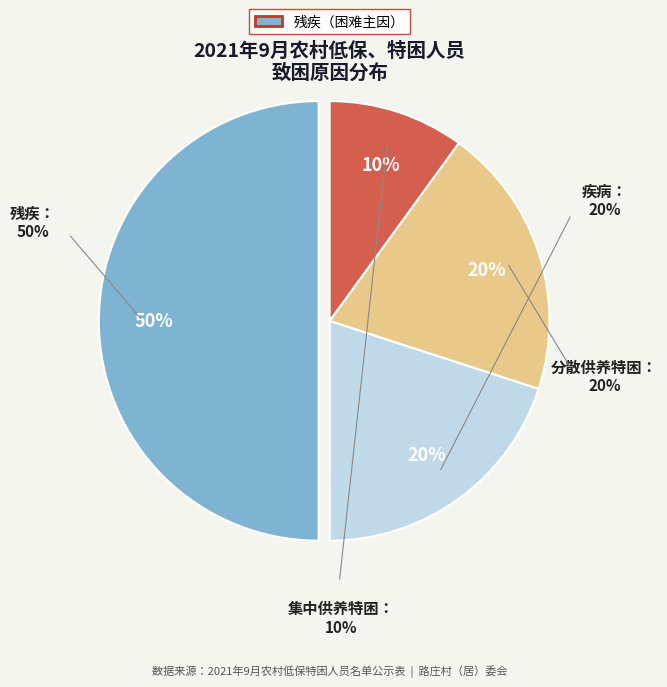

How many slices are in this pie chart?

4